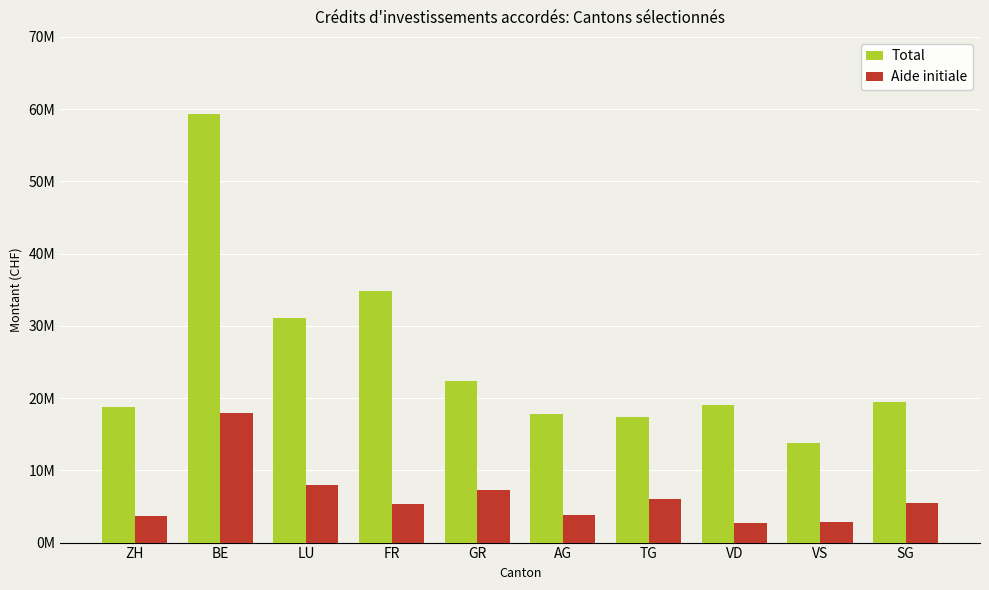

What is the label of the 7th bar from the left?

TG